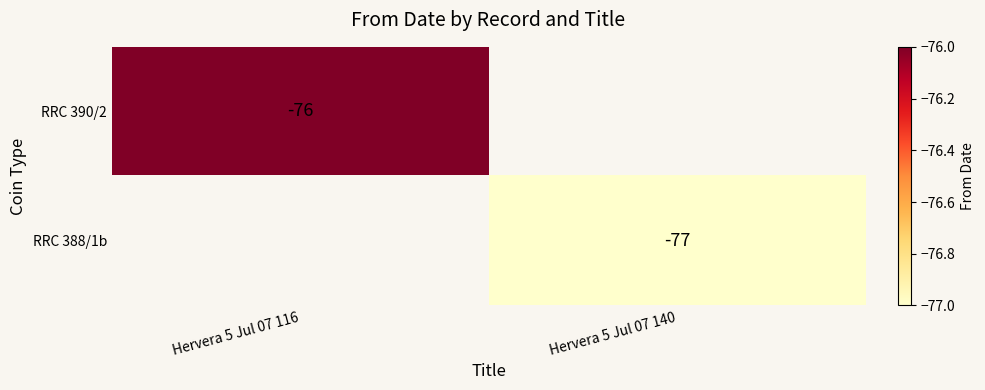

True or false: RRC 388/1b has a value of -77 at Hervera 5 Jul 07 140.

True